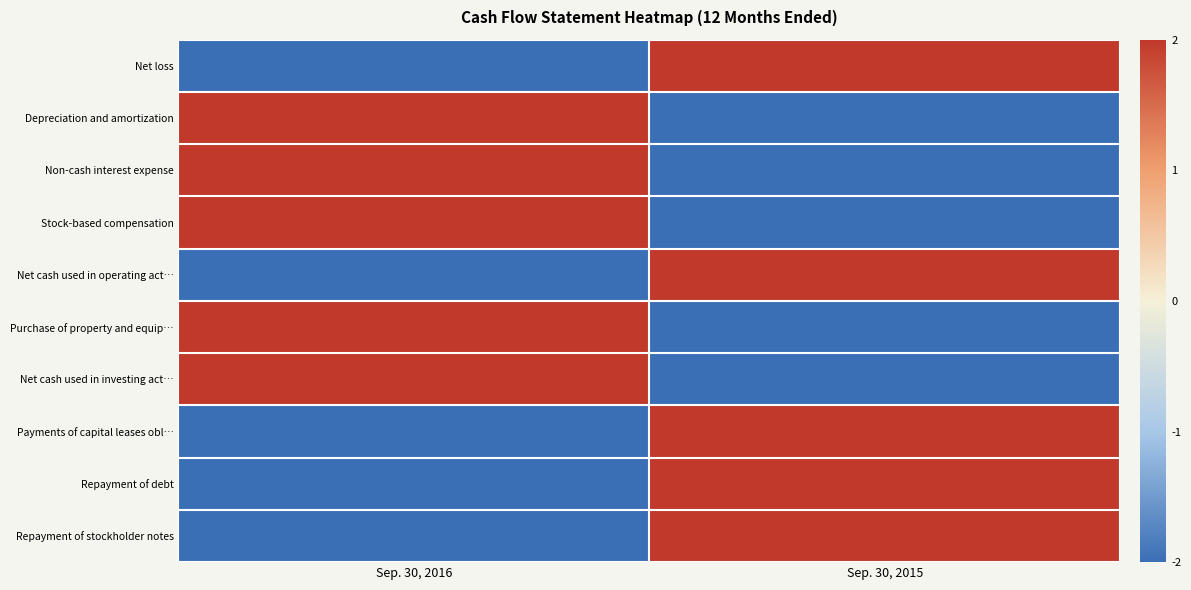

Count the number of data series in this chart.

10